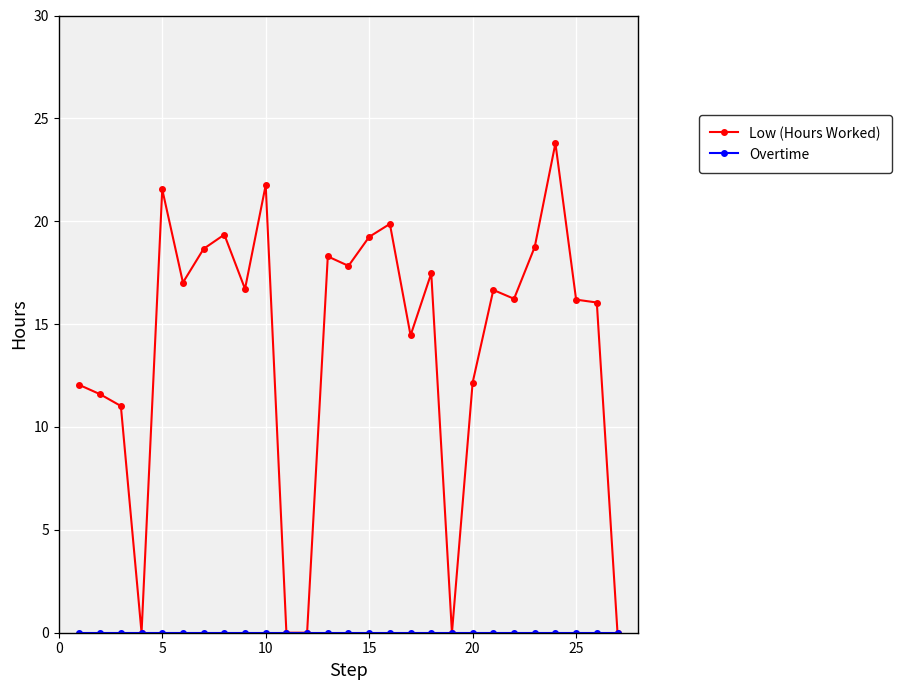

True or false: Low (Hours Worked) has more than 2 points higher than both neighbors.

True